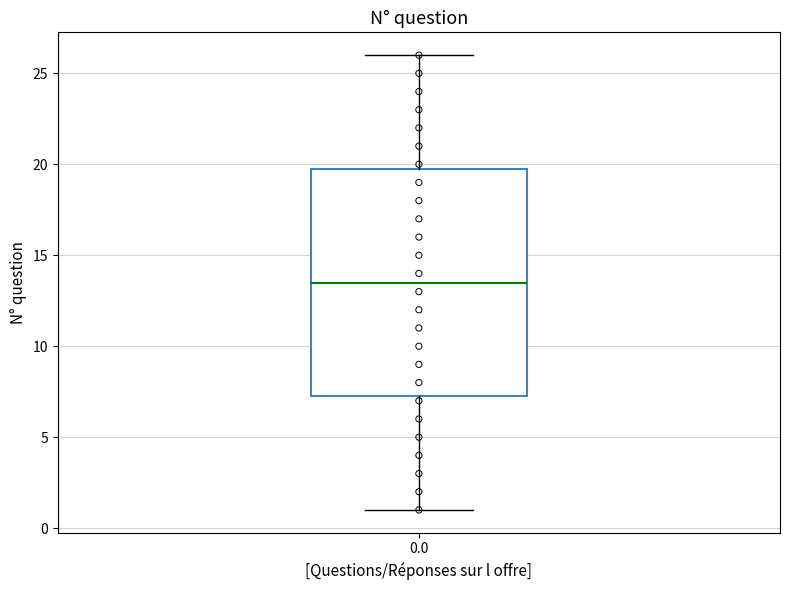

Read this box plot against the y-axis: the position of the median line, the range covered by the box, and the ends of both whiskers. The values are not printed on the chart, so give them approximately, as read against the axis.

median 13.5, box 7.5 to 20.0, whiskers 1.0 to 26.0